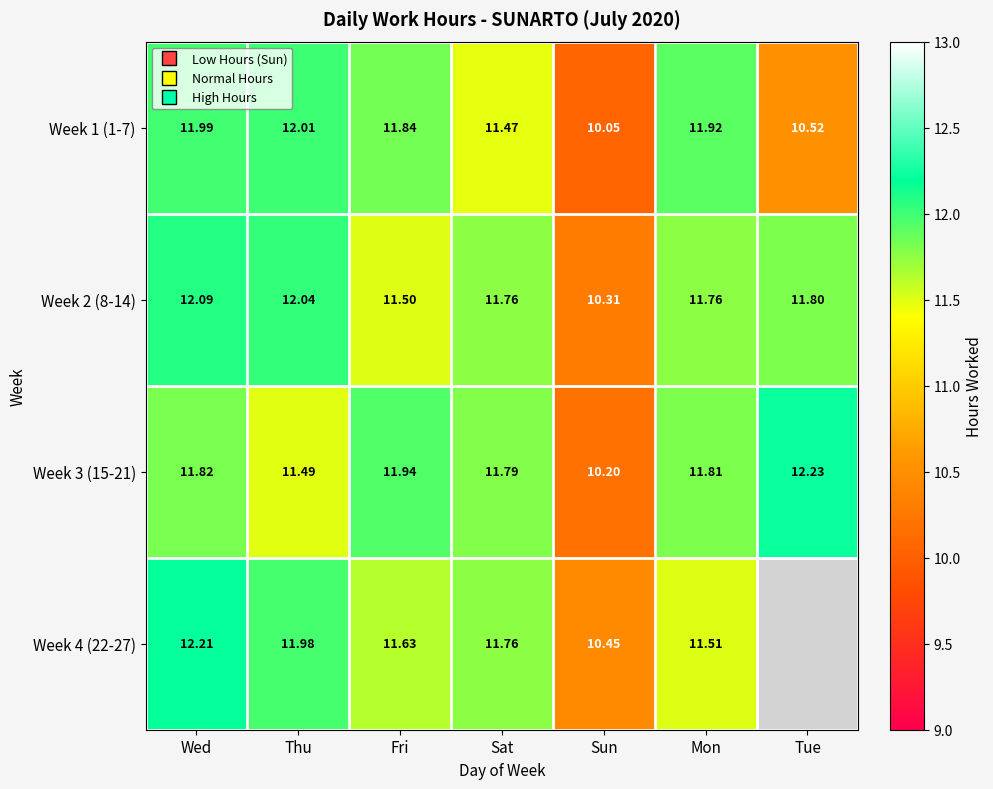

At which label is Week 4 (22-27) closest to 11?

Mon